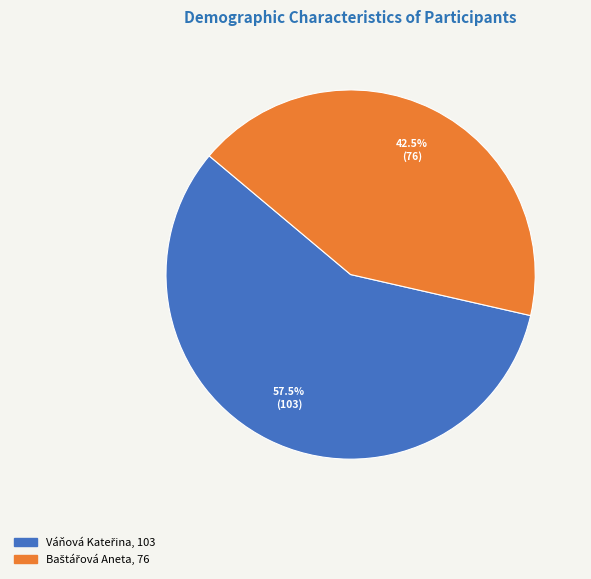

How many slices are in this pie chart?

2